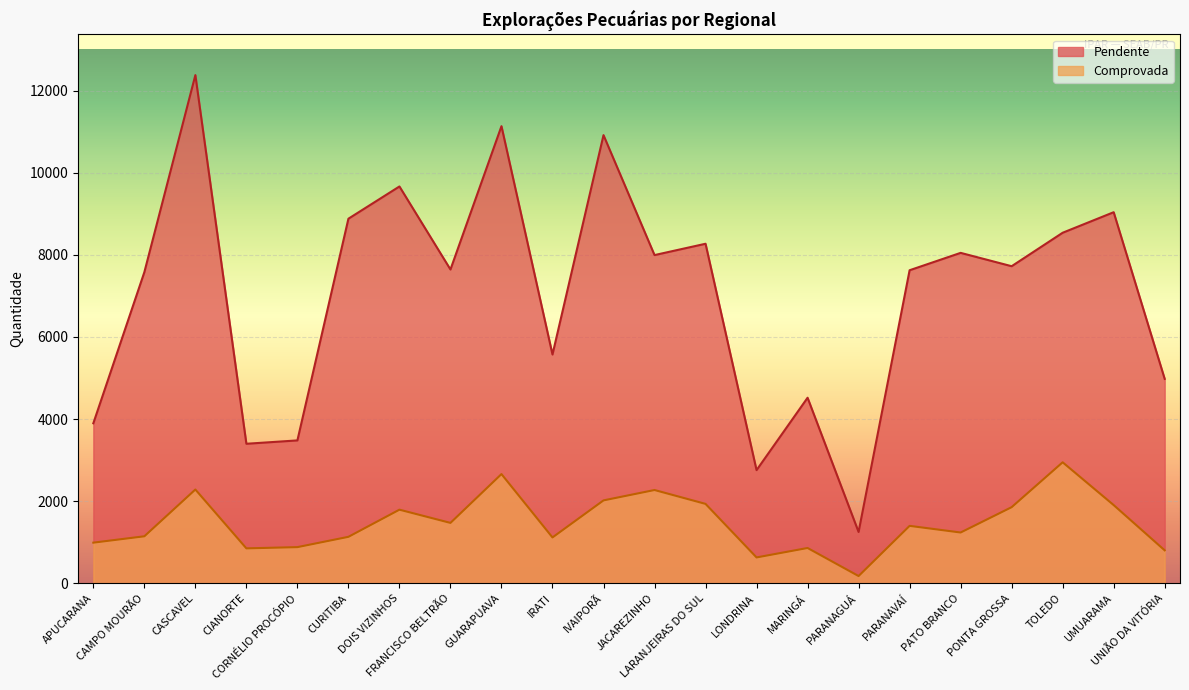

Rank the series by their average value, from highest to lowest.

Pendente, Comprovada